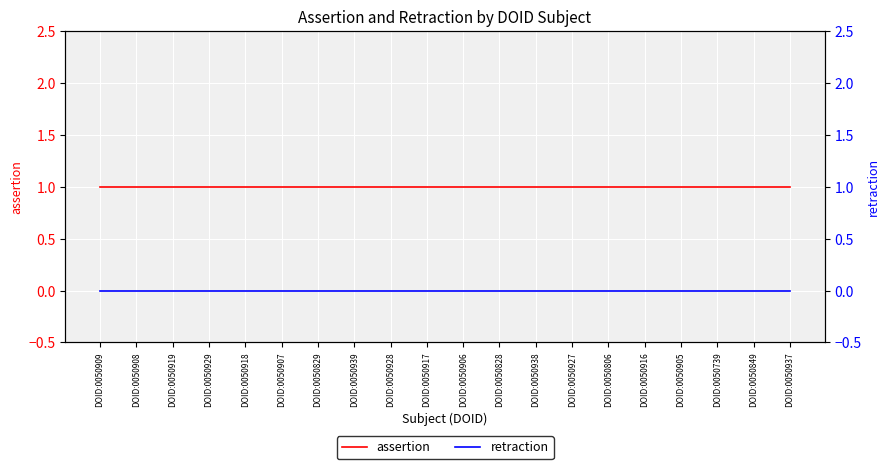

True or false: retraction and assertion cross at least once.

False